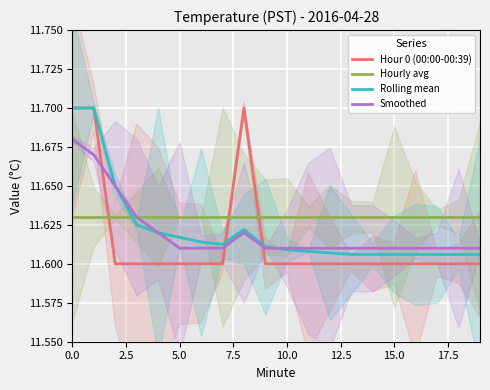

What is the label of the 5th point from the right?

15